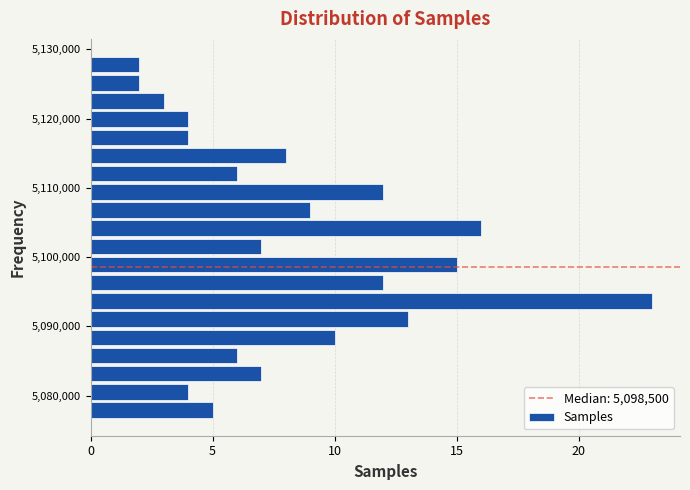

Read against the y-axis, roughly where is the centre of the longest bar?

5094000